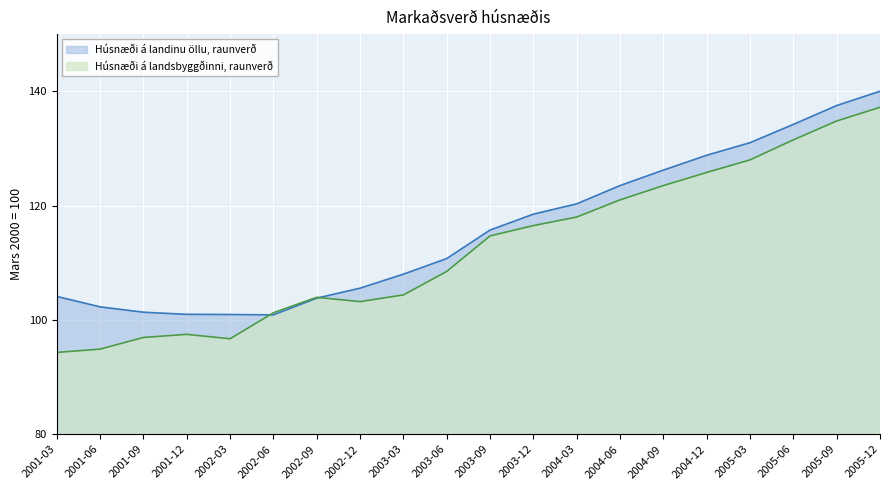

Where is Húsnæði á landinu öllu, raunverð nearest to the value 120?

2004-03